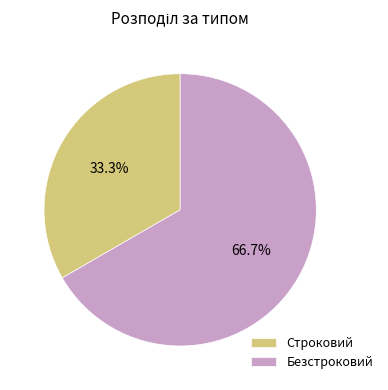

To the nearest percent, what is the combined percentage of Строковий and Безстроковий?

100%